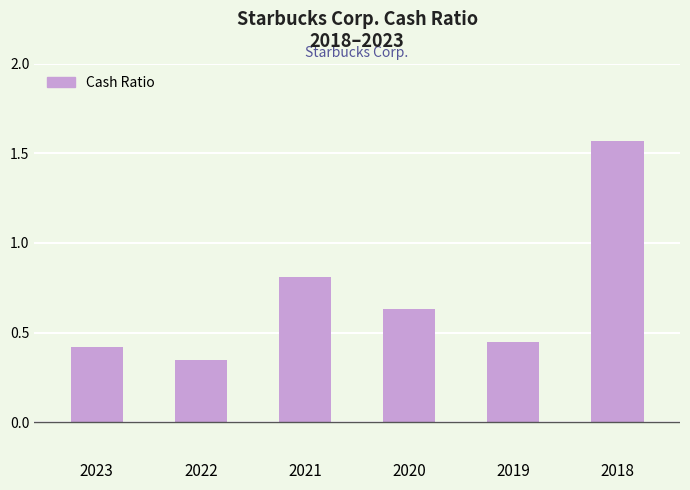

What is the sum of the values at 2022 and 2020?

1.0